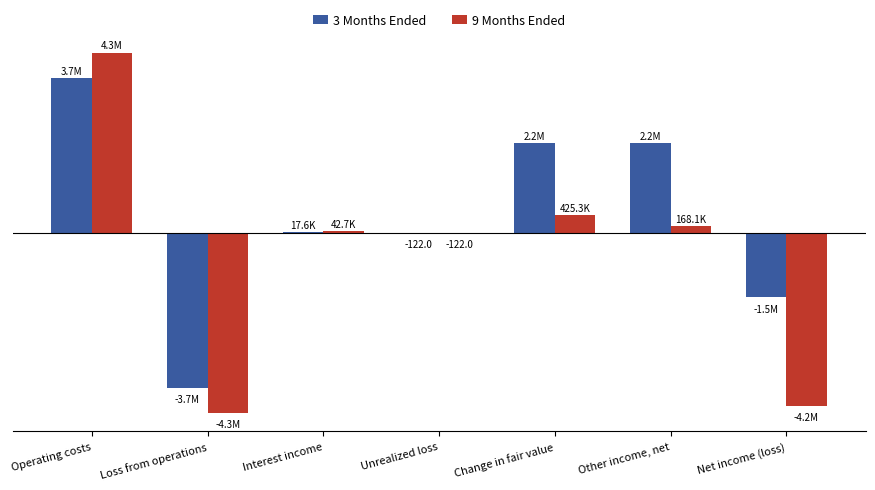

Does the chart contain stacked bars?

No